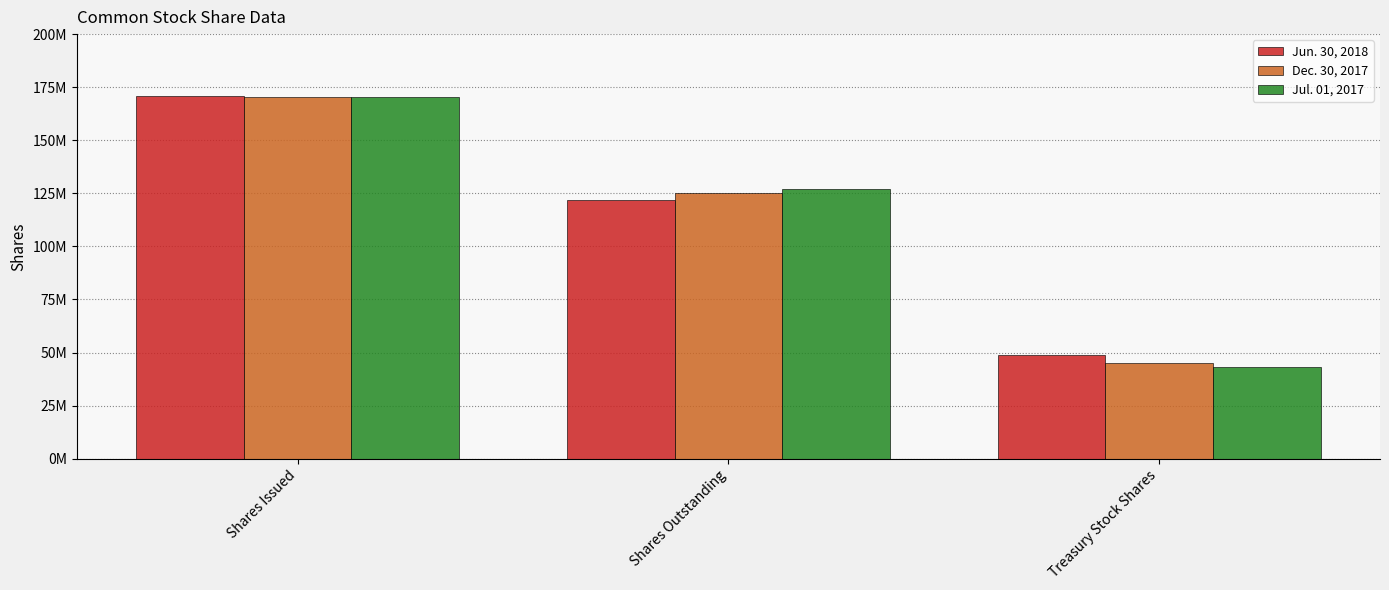

Which series has the widest spread of values?

Jul. 01, 2017